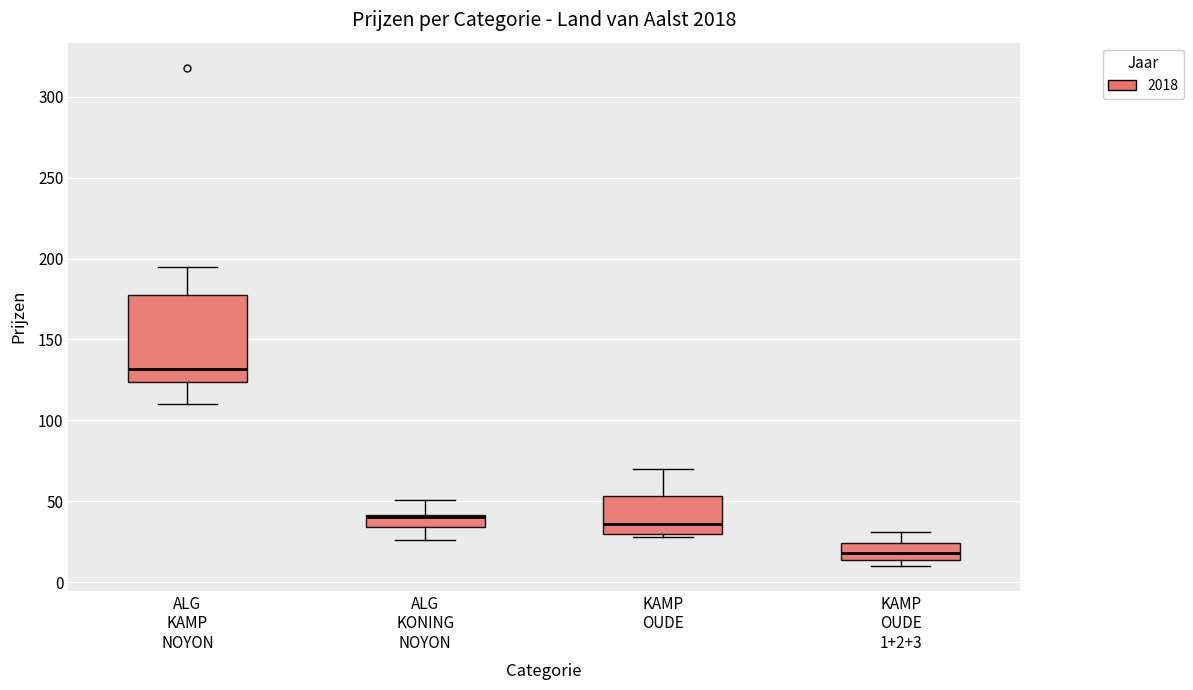

Reading left to right, transcribe this box plot: for each box, give where its median line is, the range the box spans, and where its two whiskers end, as read against the y-axis. The values are not printed on the chart, so give them approximately, as read against the axis.

ALG KAMP NOYON: median 130, box 125 to 180, whiskers 110 to 195
ALG KONING NOYON: median 40 (just below the box's upper edge), box 35 to 40, whiskers 25 to 50
KAMP OUDE: median 35, box 30 to 55, whiskers 30 (just below the box's lower edge) to 70
KAMP OUDE 1+2+3: median 20, box 15 to 25, whiskers 10 to 30